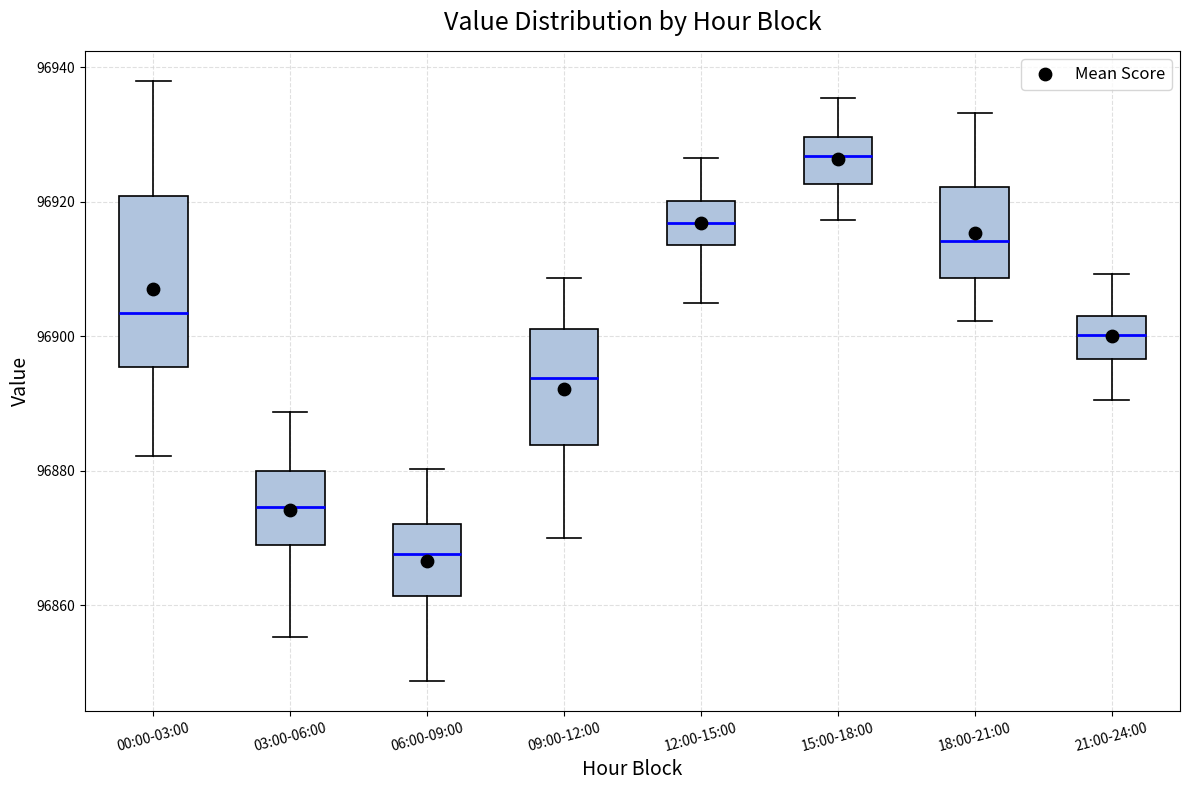

Which box's median line is the lowest?

06:00-09:00